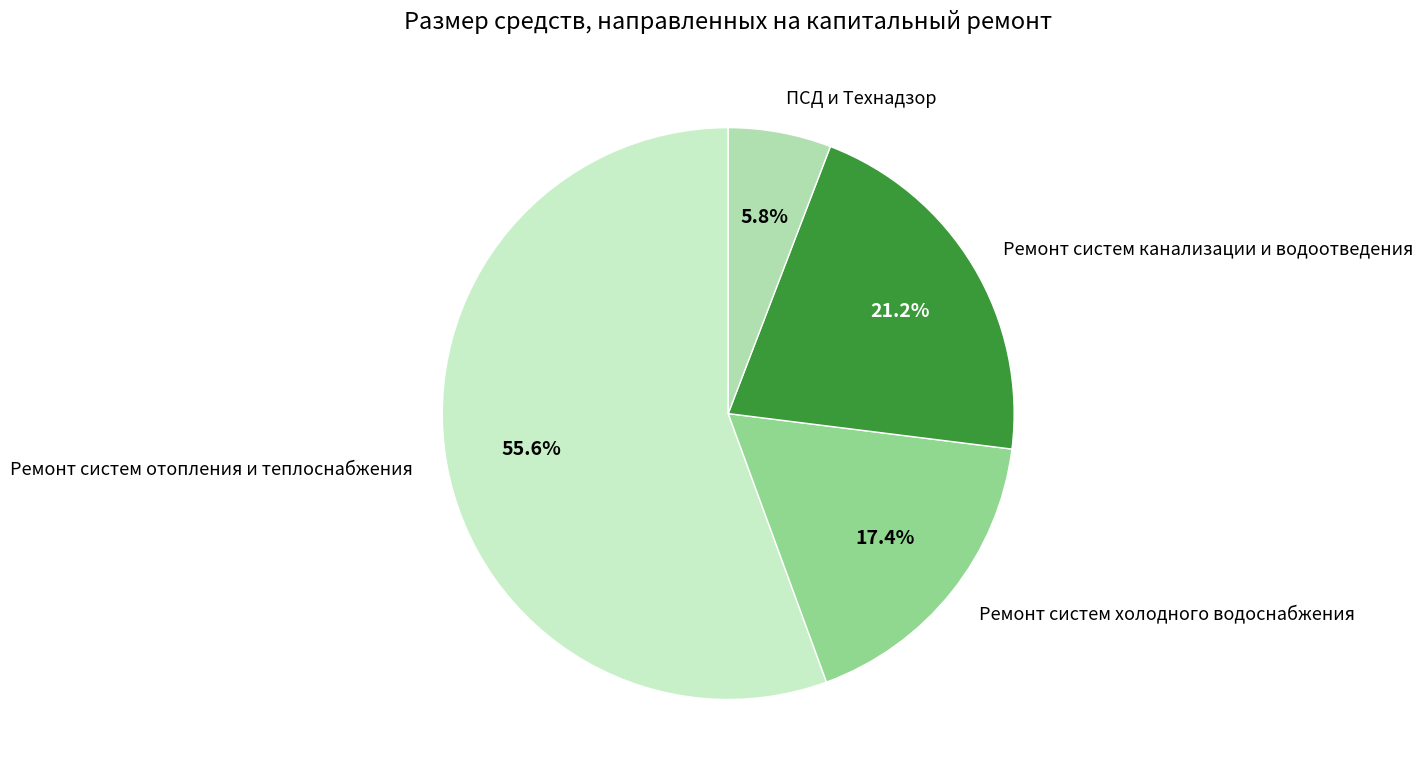

Count the number of slices in the pie.

4